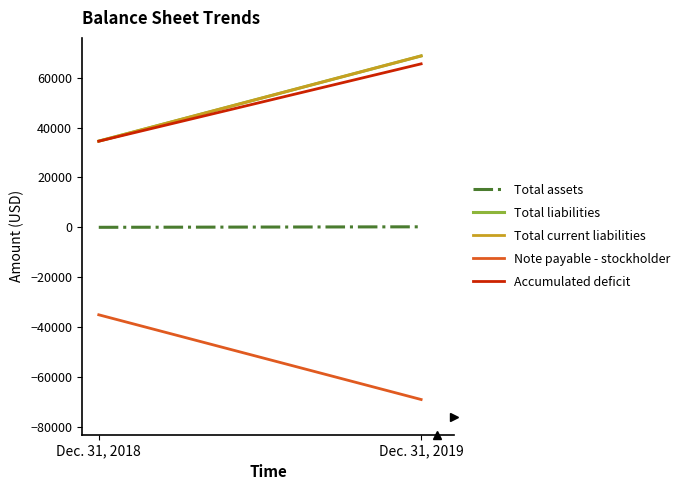

Does the chart display data point markers on the line(s)?

No